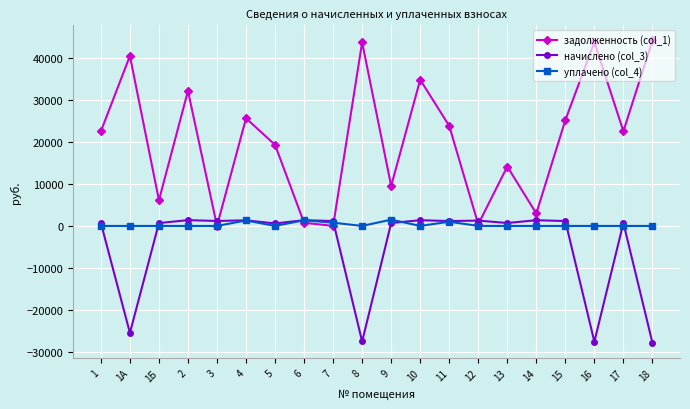

At which category does задолженность (col_1) reach its first local peak?

1А